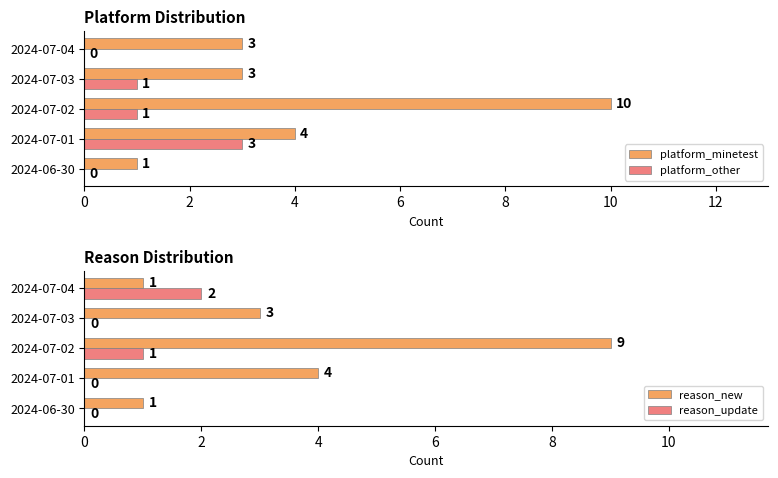

What is the average value of the reason_new series?

4